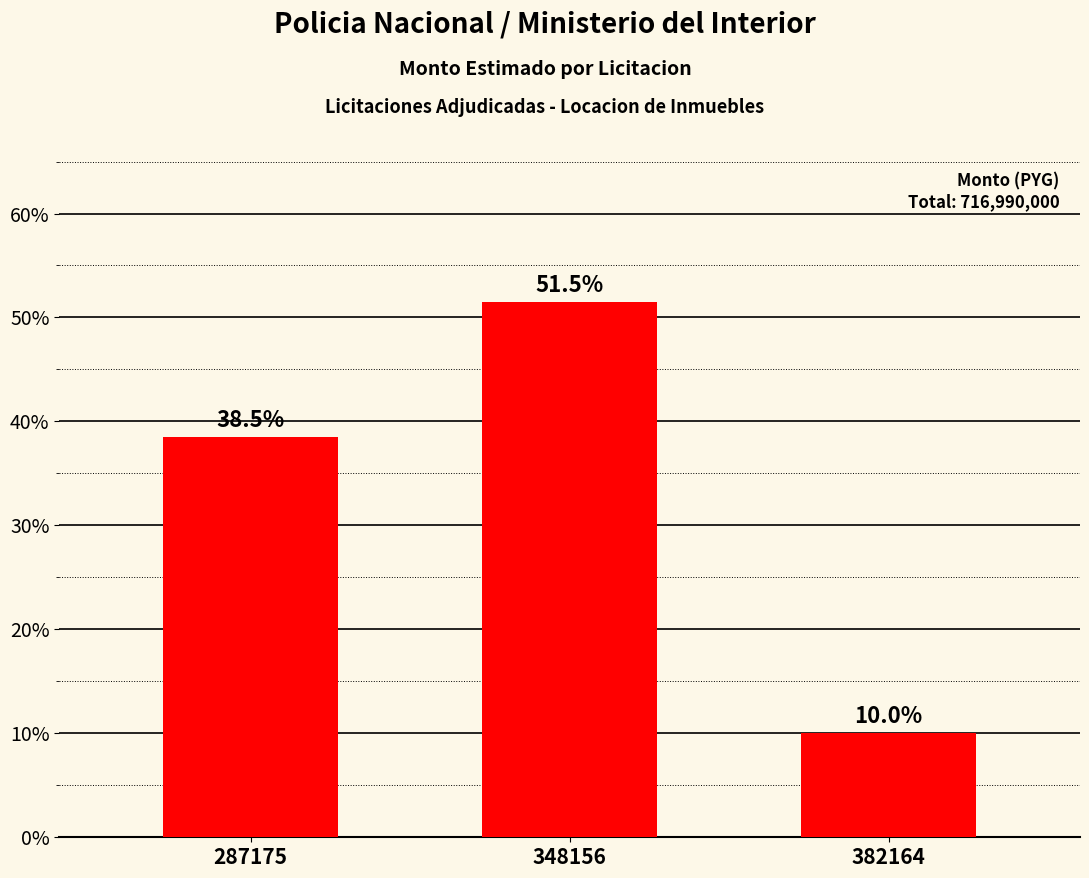

How many bars are there in total?

3